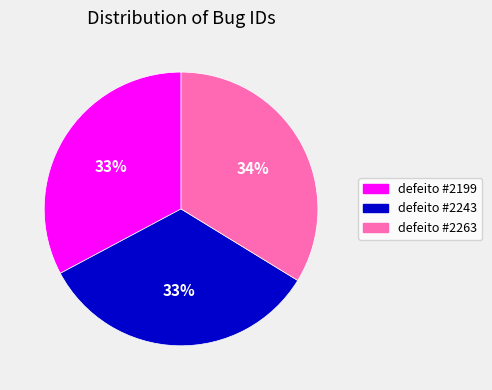

Is there any slice that represents more than half of the pie?

No